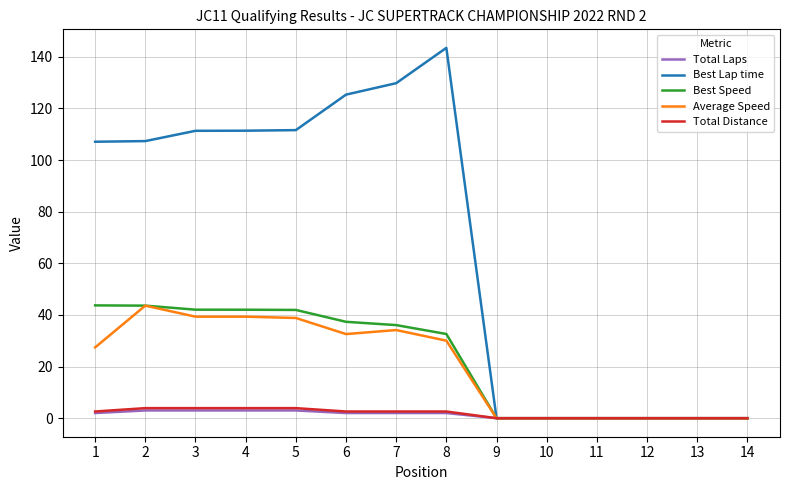

What is the sum of the Total Distance values at 6 and 11?

2.6